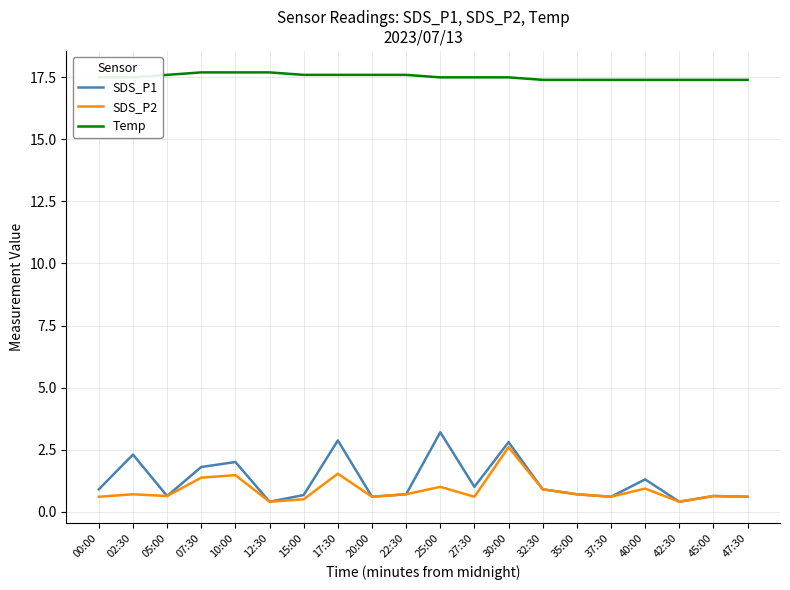

The Temp series shows 17.7 at 12:30. True or false?

True